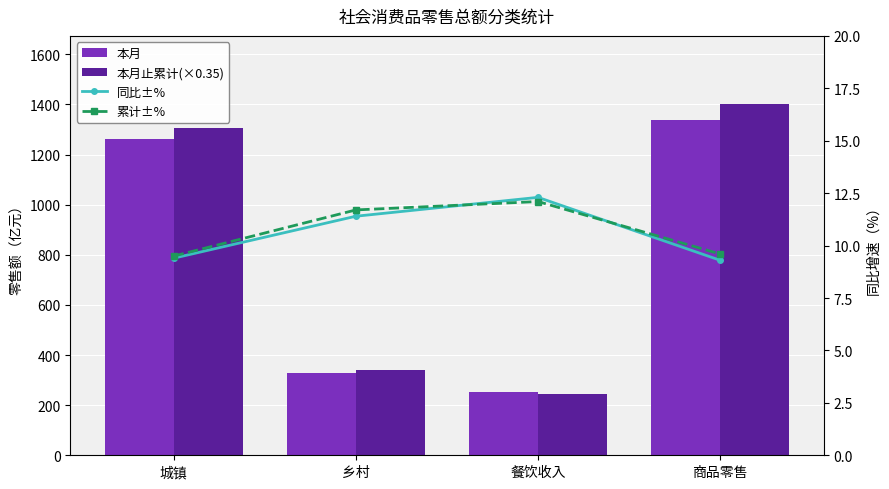

At which category is the sum across all series the highest?

商品零售